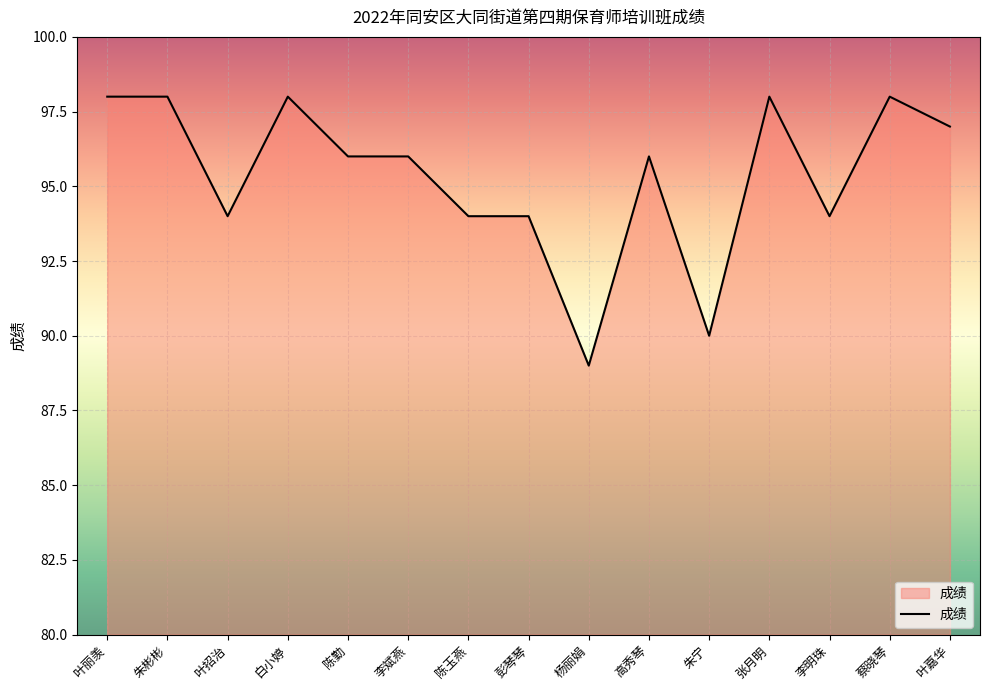

Where is the first local minimum?

叶招治